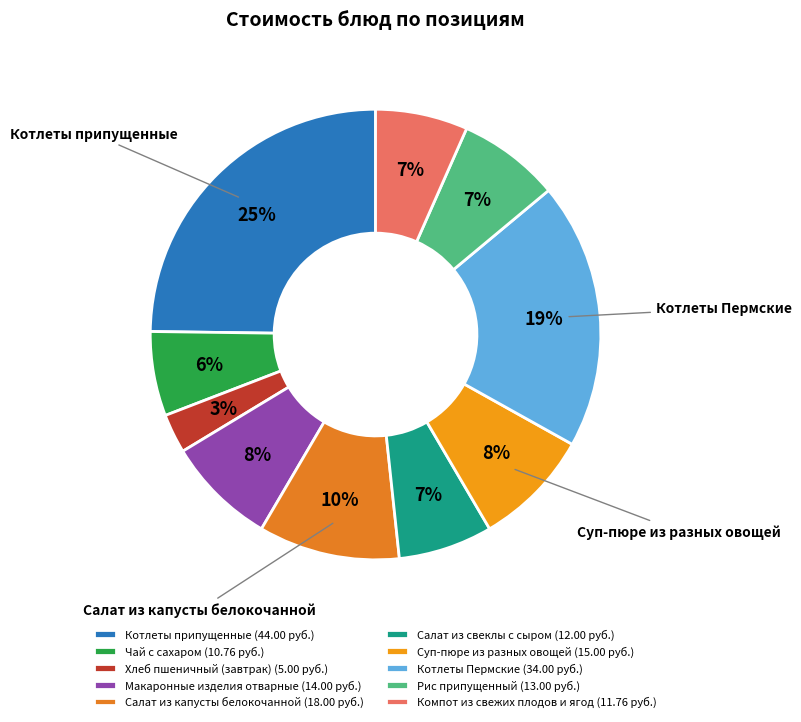

How many segments does this pie chart have?

10